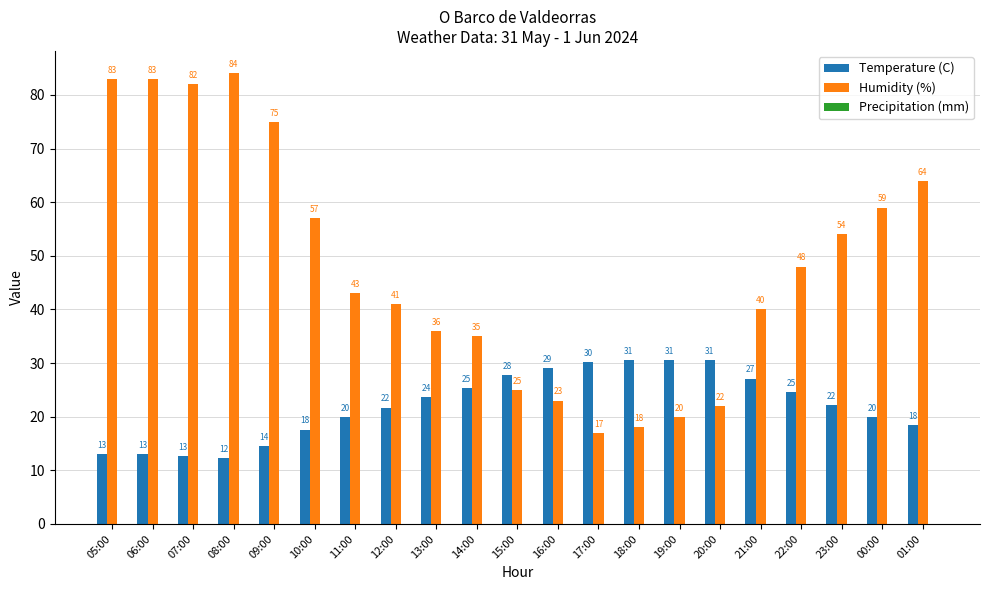

What is the label of the 13th bar from the left?

17:00